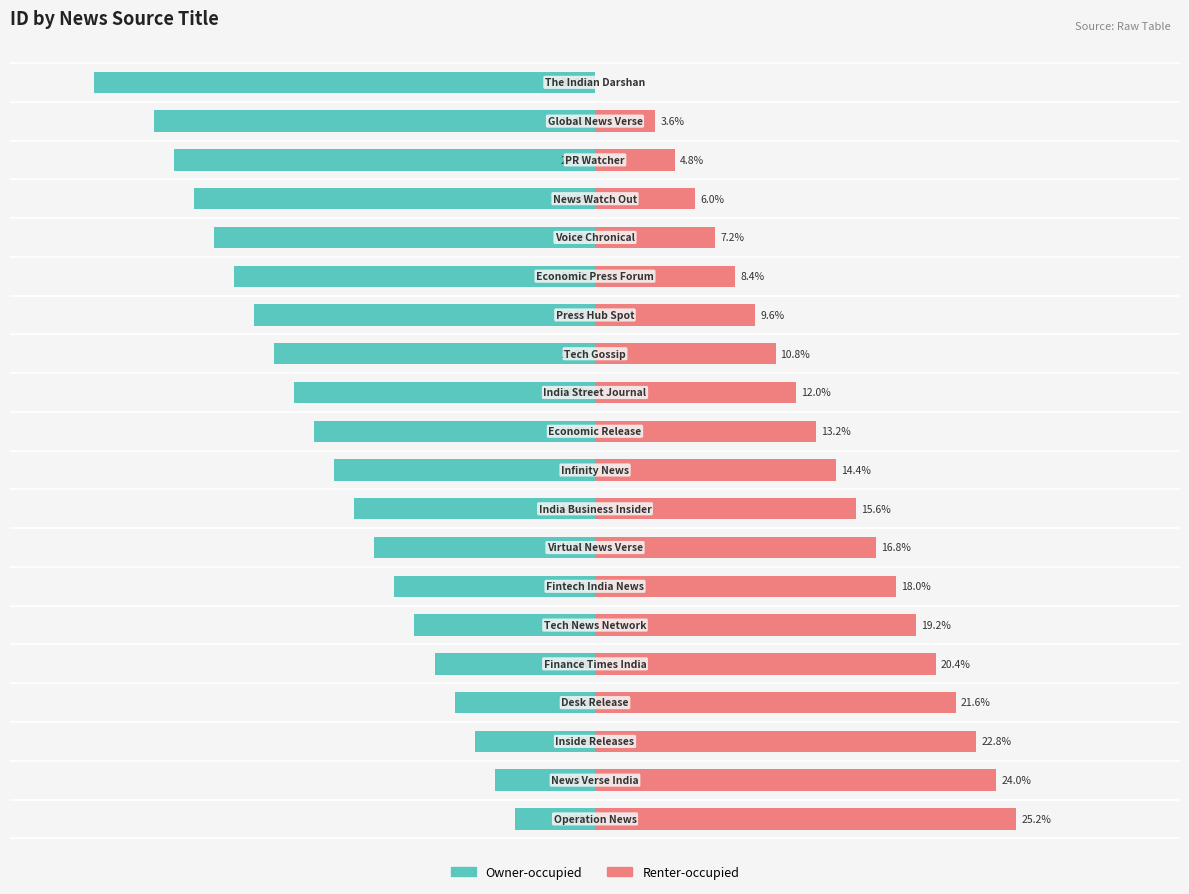

True or false: Owner-occupied has a value of -16.8 at 10.

True